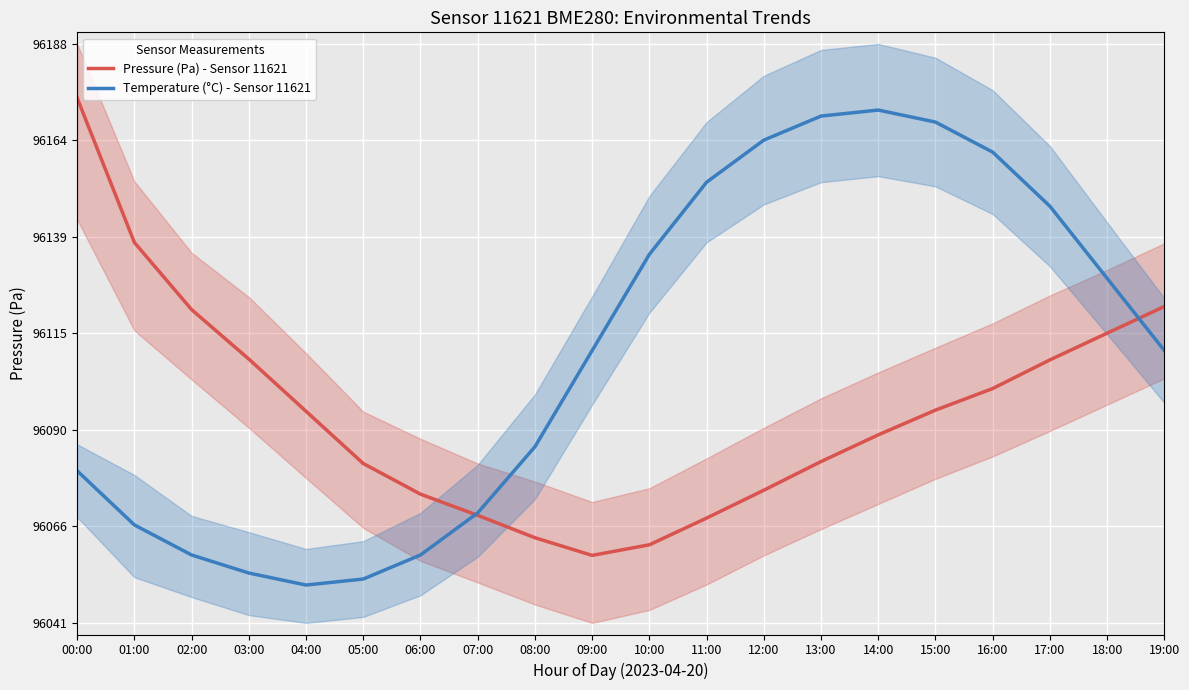

What is the approximate value of Pressure (Pa) - Sensor 11621 at 02:00?

96121.3